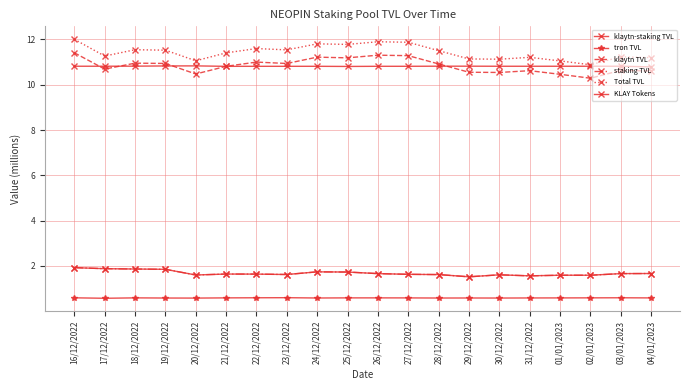

Which series has the largest total across all categories?

Total TVL